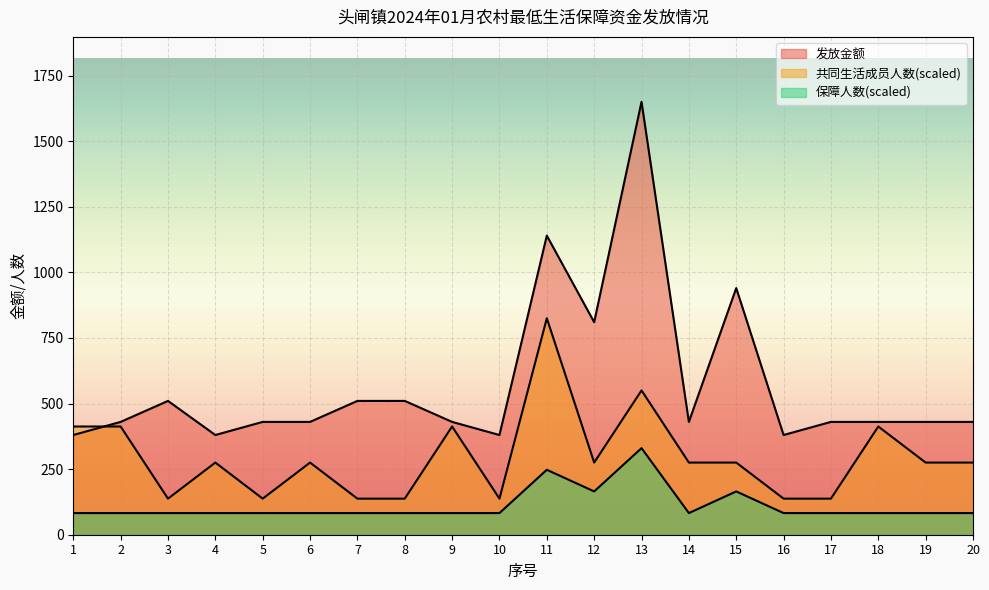

List the series in order of their peak value, lowest first.

保障人数, 共同生活成员人数, 发放金额